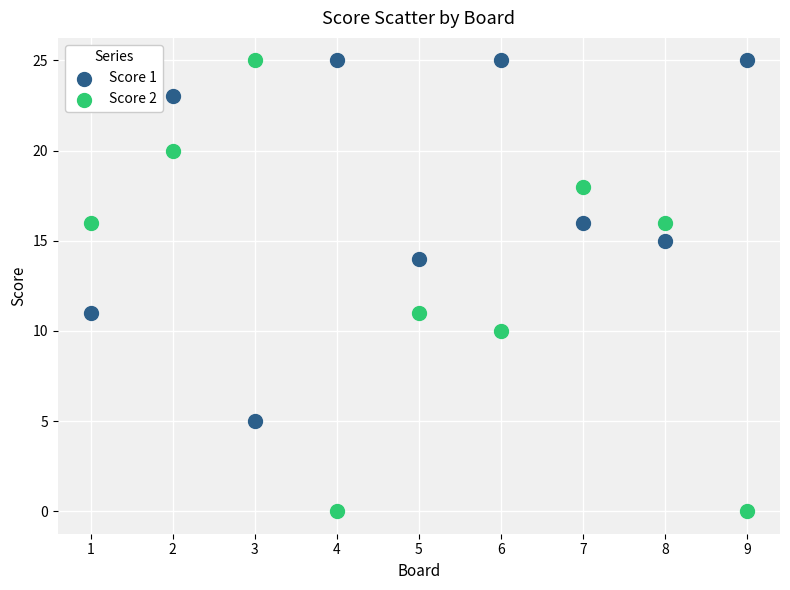

Which series contains the lowest Y value?

Score 2